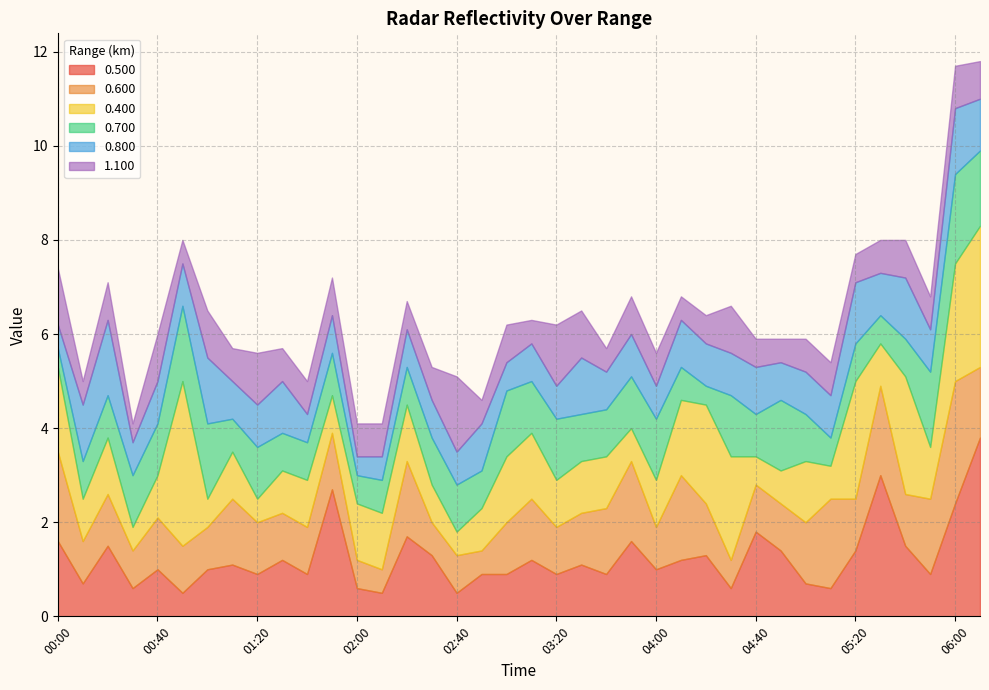

How many lines are shown in the chart?

6